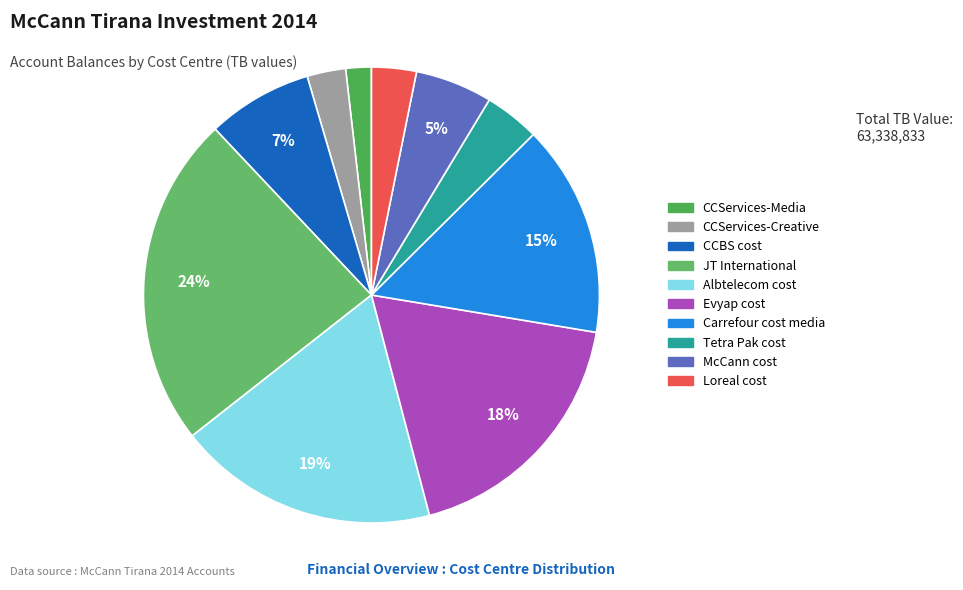

The Carrefour cost media slice represents 15% of the pie. True or false?

True